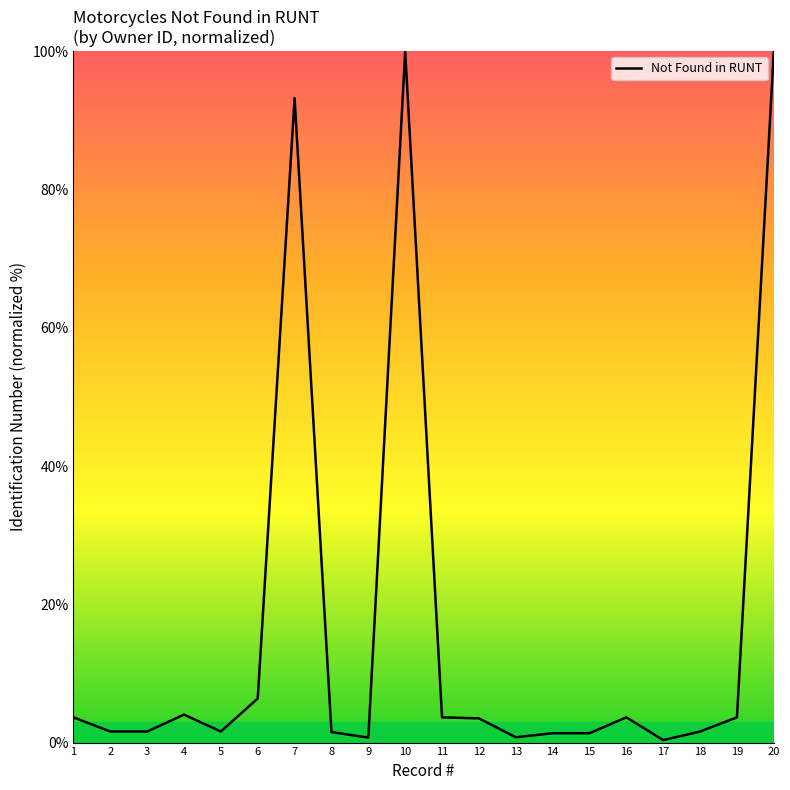

What is the maximum value shown in the chart?

100.0